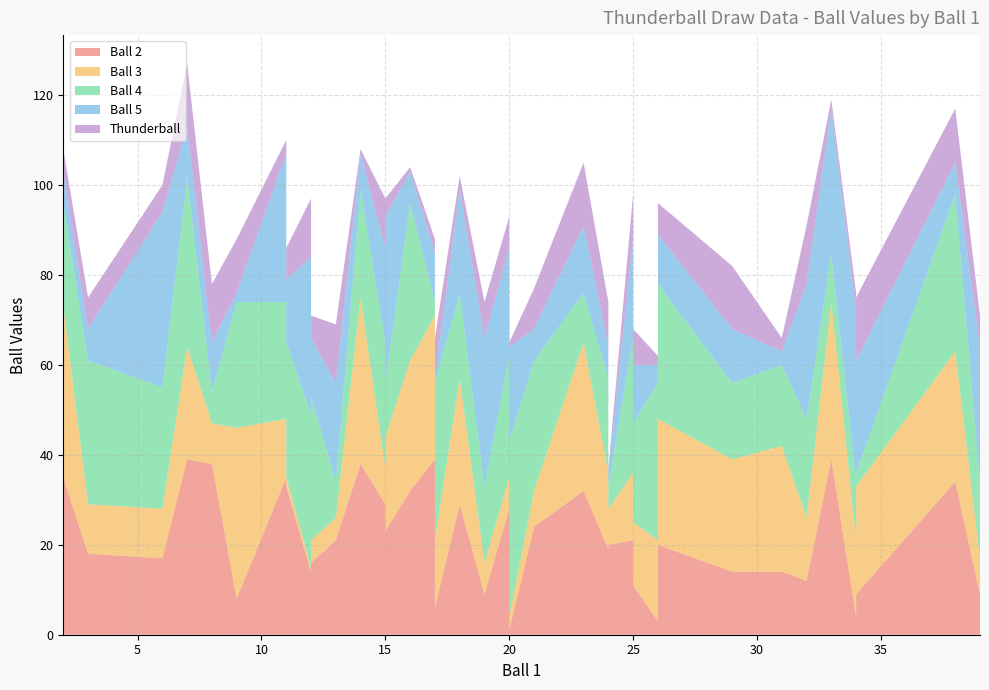

Reading left to right, transcribe all the data shown in this chart.

Ball 2: 9=8	25=11	3=18	15=22	32=12	20=28	31=14	17=6	14=38	25=12	24=19	16=32	6=17	23=32	34=4	15=29	7=39	11=33	2=35	38=34	17=39	12=16	26=3	11=35	33=39	29=14	19=9	13=21	12=14	26=20	34=9	21=24	8=38	24=20	20=1	18=29	15=23	25=21	39=9	17=34
Ball 3: 9=38	25=14	3=11	15=21	32=14	20=7	31=28	17=15	14=37	25=21	24=17	16=29	6=11	23=33	34=17	15=8	7=25	11=2	2=38	38=29	17=32	12=5	26=18	11=13	33=35	29=25	19=7	13=5	12=1	26=28	34=24	21=8	8=9	24=8	20=3	18=28	15=21	25=15	39=8	17=31
Ball 4: 9=28	25=22	3=32	15=2	32=22	20=27	31=18	17=35	14=24	25=18	24=21	16=35	6=27	23=11	34=13	15=28	7=38	11=30	2=23	38=35	17=3	12=32	26=35	11=26	33=11	29=17	19=17	13=8	12=34	26=30	34=3	21=29	8=7	24=5	20=39	18=19	15=12	25=30	39=17	17=8
Ball 5: 9=2	25=13	3=7	15=12	32=30	20=24	31=3	17=1	14=8	25=38	24=7	16=7	6=39	23=15	34=38	15=21	7=11	11=14	2=7	38=7	17=11	12=13	26=4	11=33	33=32	29=12	19=33	13=22	12=35	26=11	34=25	21=7	8=11	24=3	20=21	18=23	15=37	25=22	39=30	17=26
Thunderball: 9=12	25=8	3=7	15=5	32=13	20=7	31=3	17=9	14=1	25=14	24=10	16=1	6=6	23=14	34=4	15=11	7=14	11=7	2=5	38=12	17=3	12=5	26=2	11=3	33=2	29=14	19=8	13=13	12=13	26=7	34=14	21=9	8=13	24=1	20=1	18=3	15=4	25=10	39=7	17=8